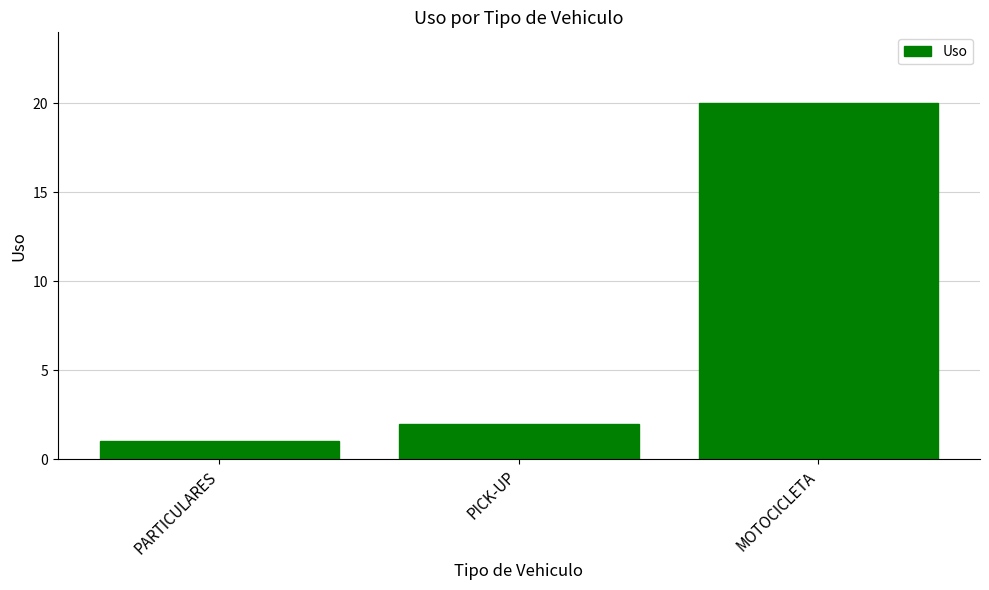

True or false: the data shows 1 at PARTICULARES.

True